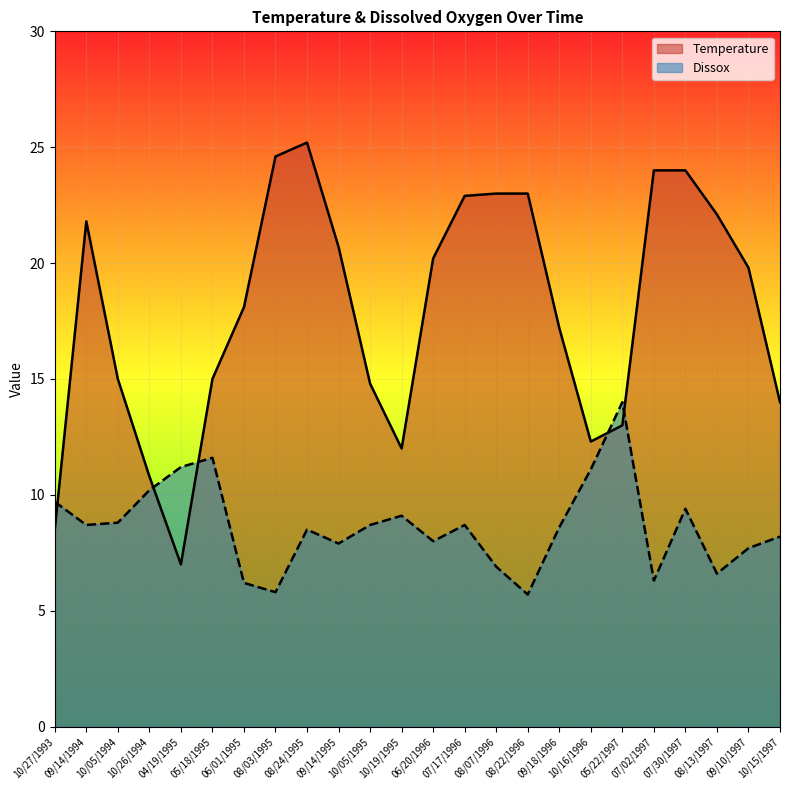

Which category has the highest value in the Temperature series?

08/24/1995